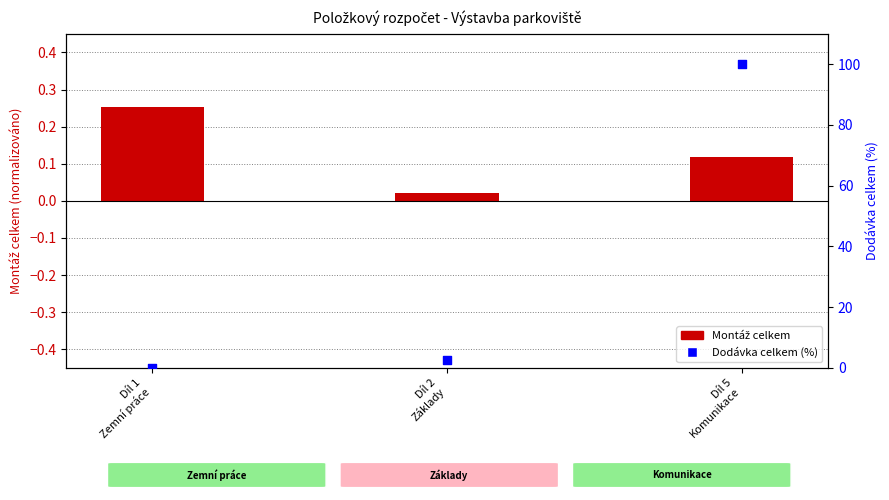

What is the total value across all series at Díl 5
Komunikace?

100.1